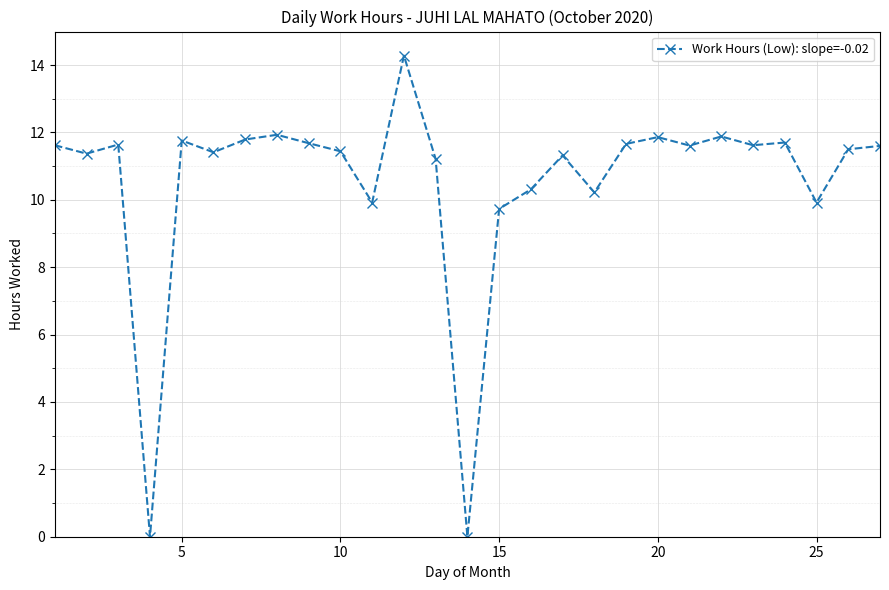

What is the value of the 23rd point from the left?

11.6